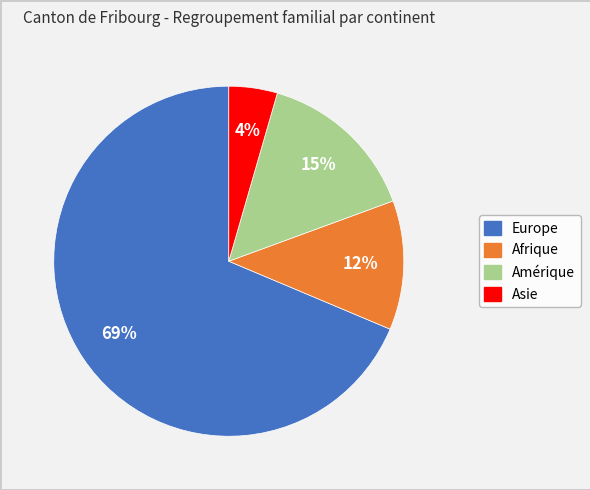

To the nearest percent, what is the difference between the Europe and Amérique slice percentages?

54%